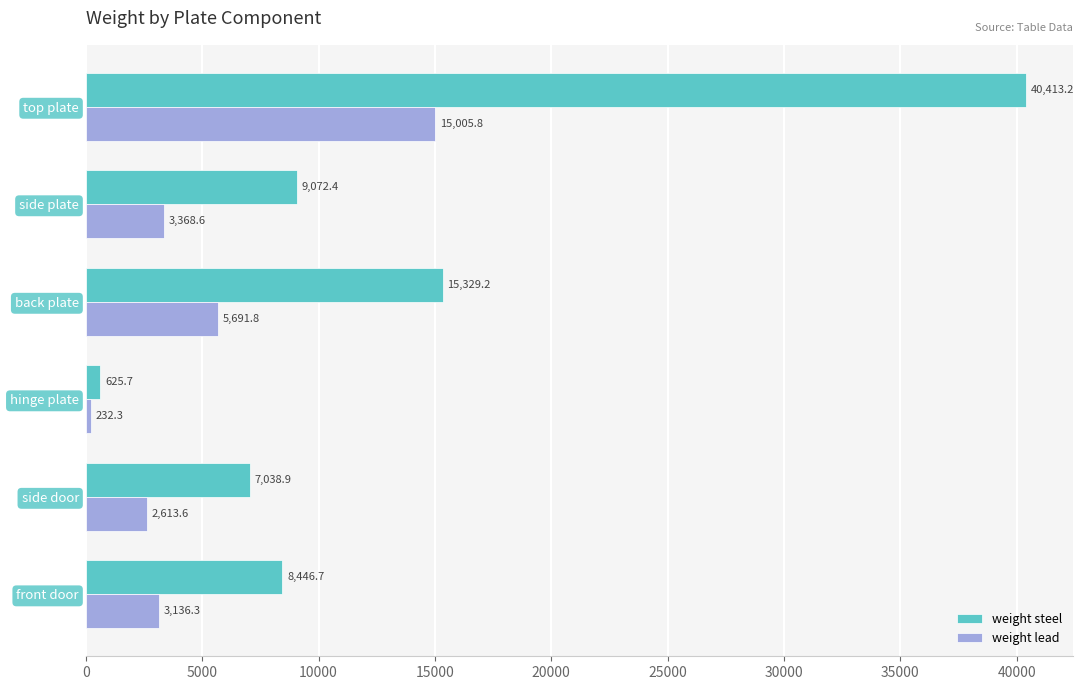

At which label is weight steel closest to 20519?

back plate